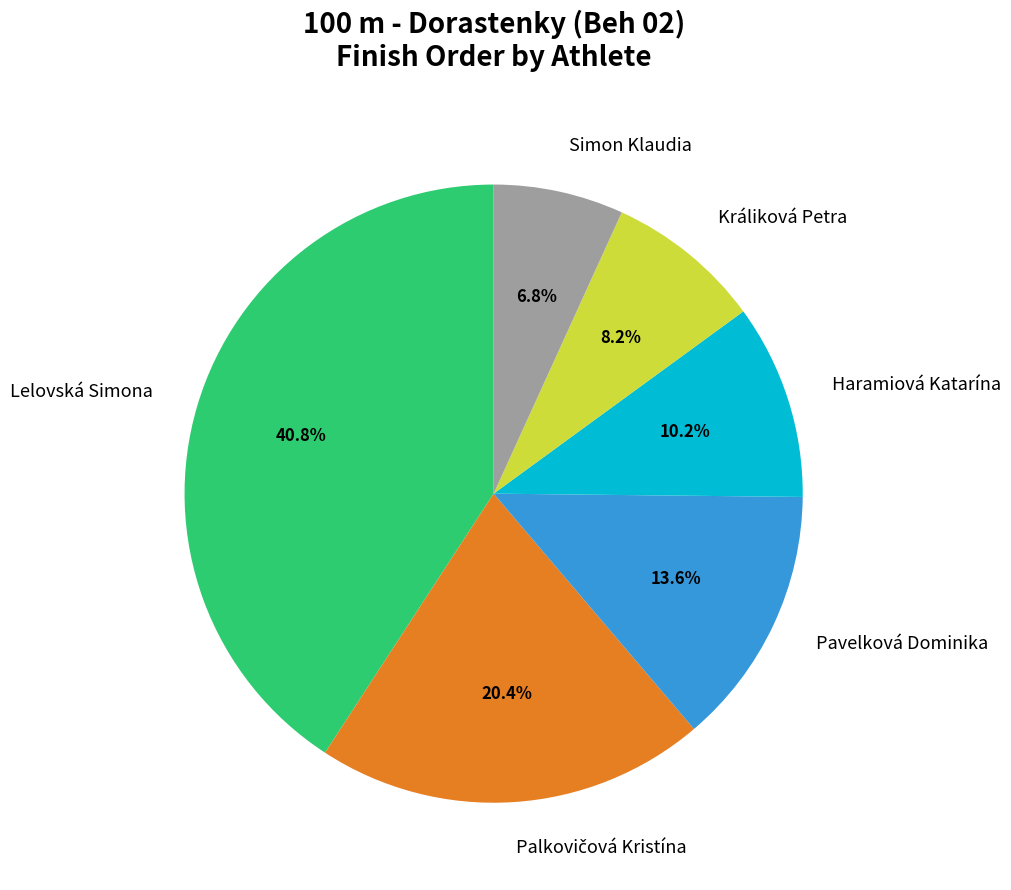

Between Simon Klaudia and Králiková Petra, which is larger?

Králiková Petra